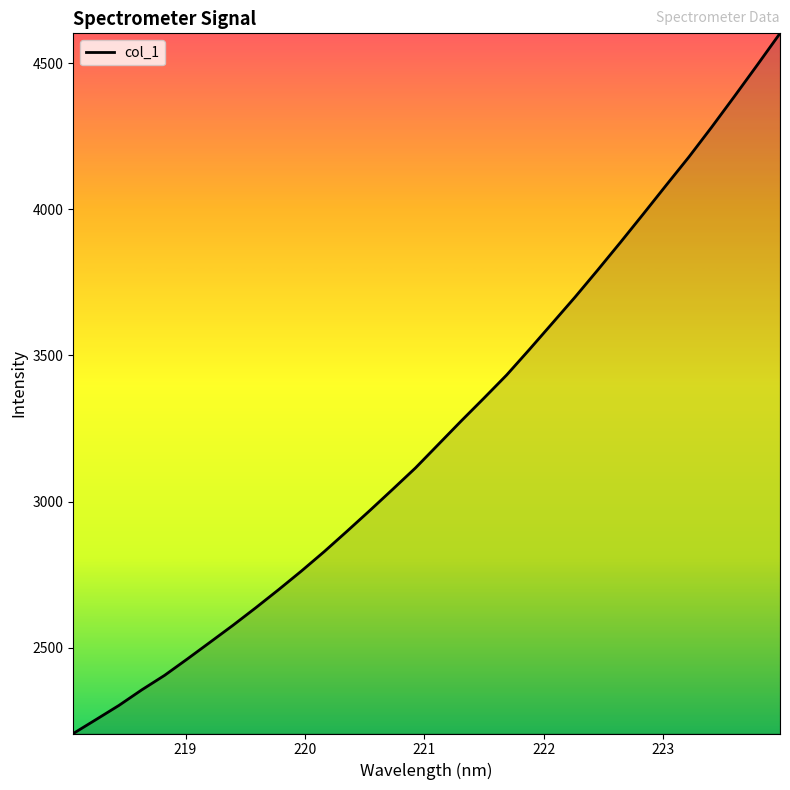

What is the difference between the maximum and minimum values?

2395.3